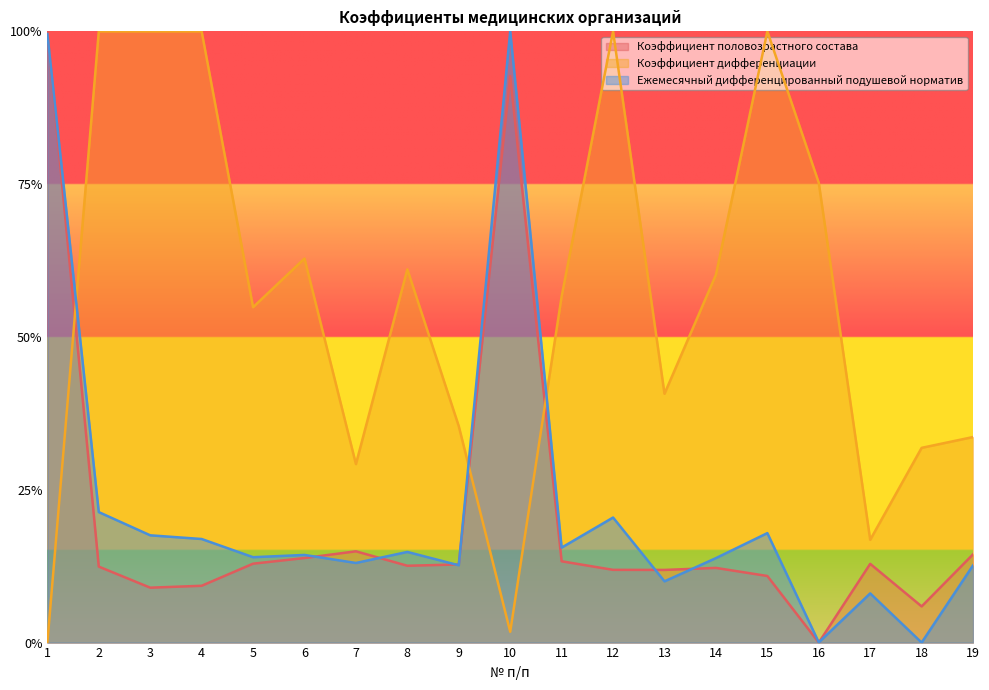

How many intersections are there between Коэффициент дифференциации and Ежемесячный дифференцированный подушевой норматив?

3